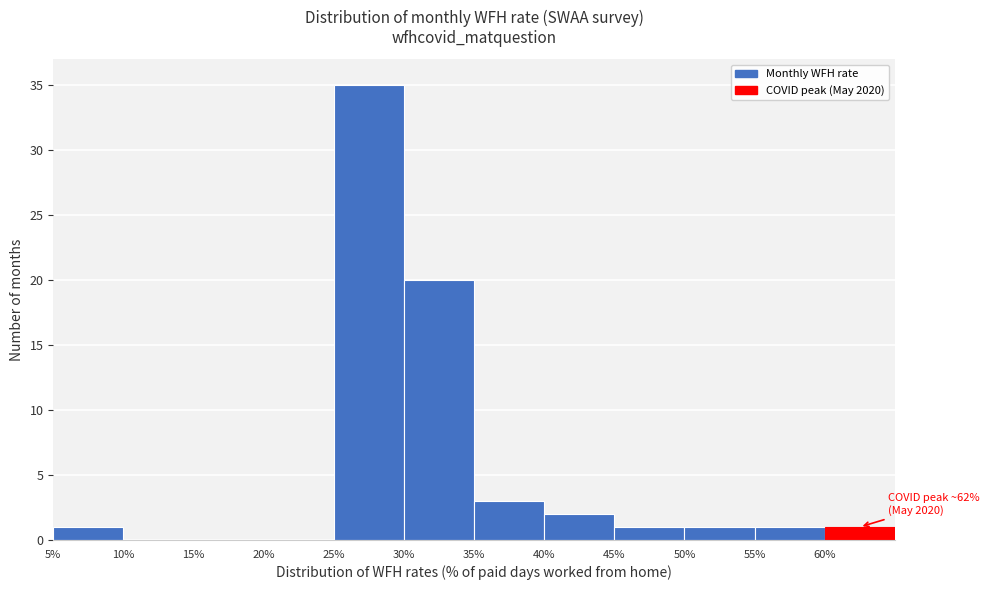

Over which range of the x-axis is the bar tallest?

25 to 30